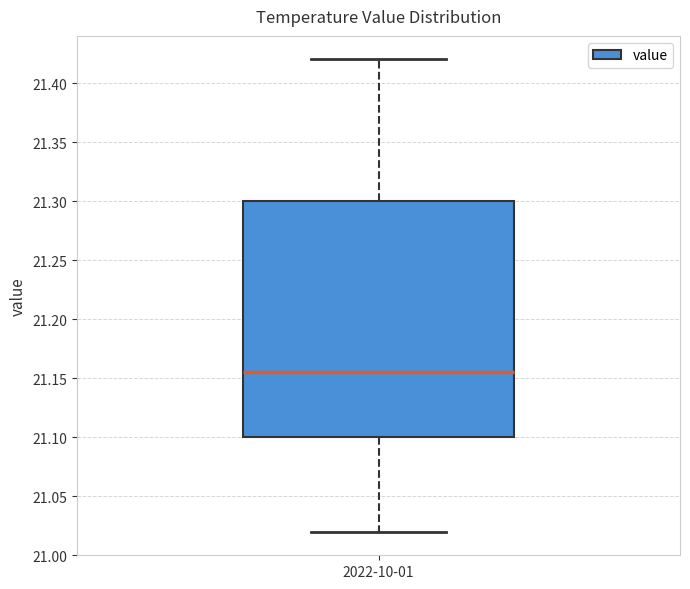

Transcribe this box plot: give where the median line is, the range the box spans, and where the two whiskers end, as read against the y-axis. The values are not printed on the chart, so give them approximately, as read against the axis.

median 21.155, box 21.100 to 21.300, whiskers 21.020 to 21.420